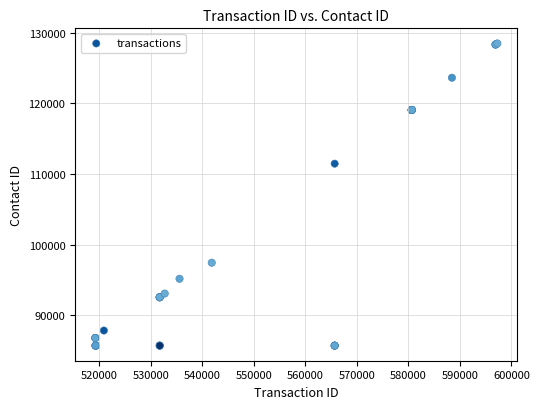

What Y value in the scatter plot is closest to 107103?

111474